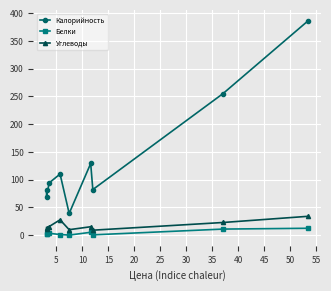

Reading left to right, list all the values displayed in this chart.

Калорийность: 82.0	69.0	94.0	110.0	39.0	129.0	82.0	255.0	386.0
Белки: 2.8	2.4	3.2	1.0	0.0	5.0	0.4	10.8	12.3
Углеводы: 13.4	10.6	15.4	27.5	9.7	15.0	8.8	22.7	33.8